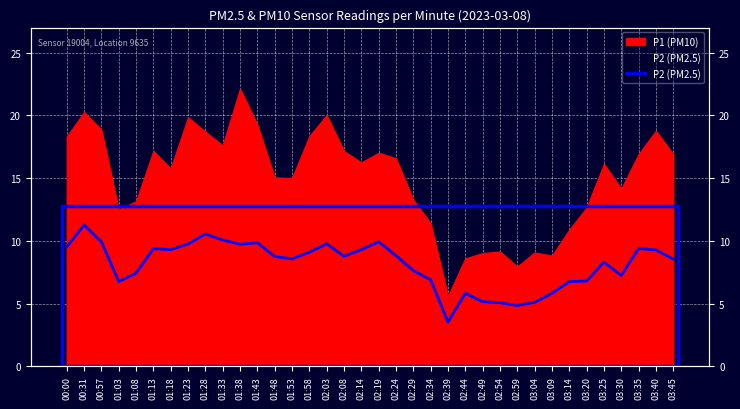

Reading right to left, what are all the values shown in this chart?

8.6	9.3	9.4	7.2	8.3	6.8	6.8	5.8	5.1	4.8	5.1	5.2	5.8	3.5	6.9	7.6	8.8	9.9	9.3	8.8	9.8	9.1	8.6	8.8	9.8	9.7	10.1	10.6	9.8	9.3	9.4	7.4	6.8	9.9	11.3	9.5